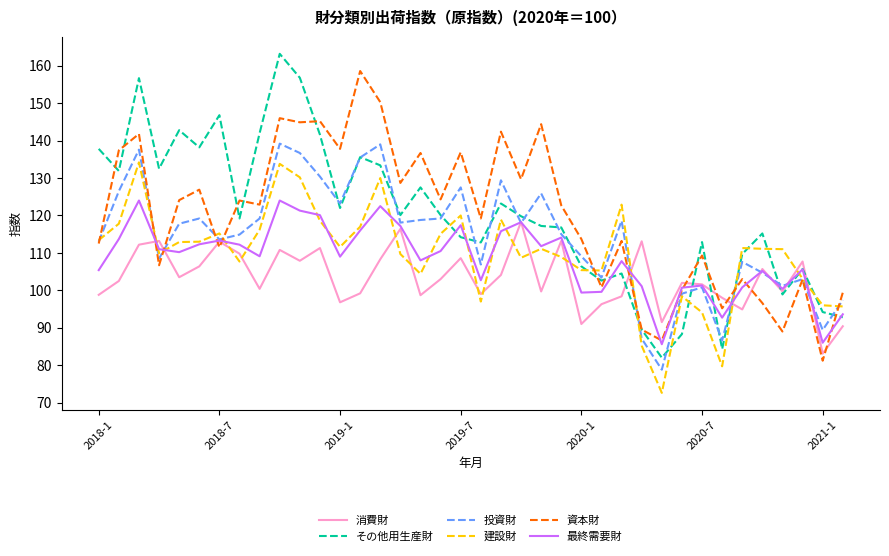

True or false: その他用生産財 and 消費財 intersect in this chart.

True